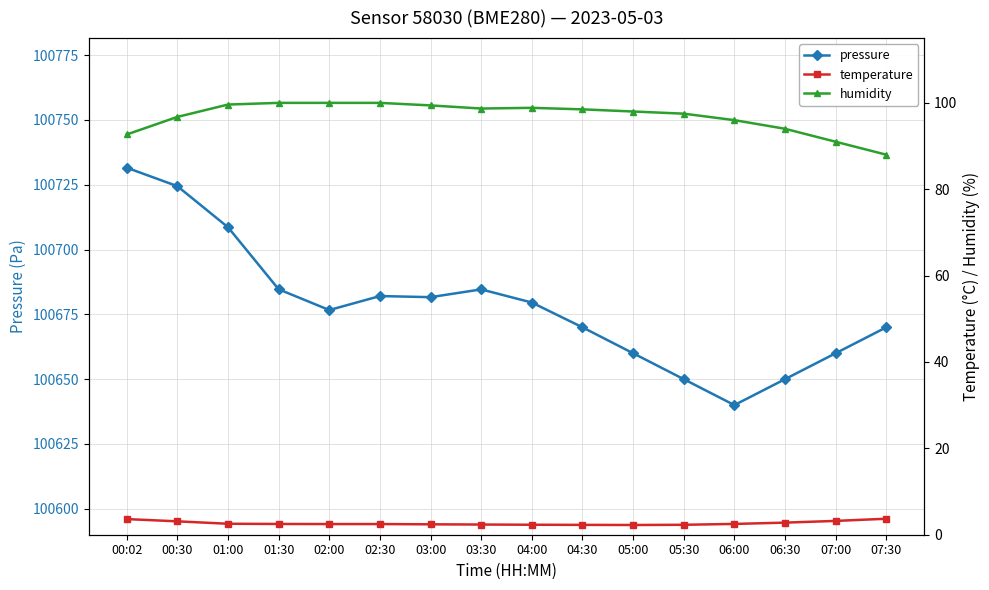

What is the label of the 14th point from the left?

06:30